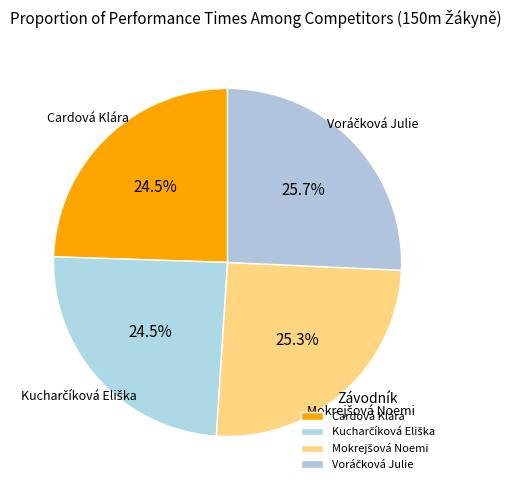

Which slice is the largest?

Voráčková Julie